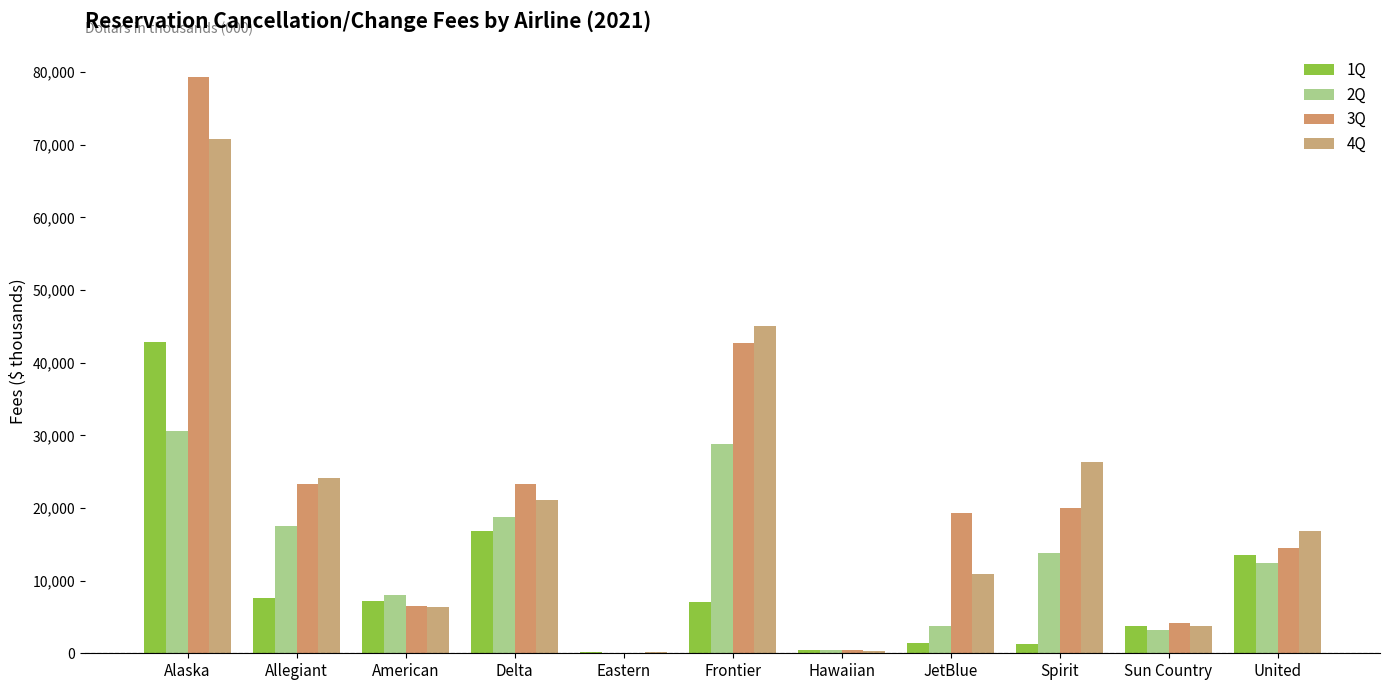

Reading left to right, list all the values displayed in this chart.

1Q: 42811	7655	7154	16890	201	7126	389	1353	1320	3712	13539
2Q: 30650	17469	7971	18792	47	28773	419	3700	13771	3200	12371
3Q: 79317	23308	6443	23322	84	42684	399	19319	19934	4206	14560
4Q: 70823	24138	6429	21109	201	45021	336	10888	26291	3733	16847